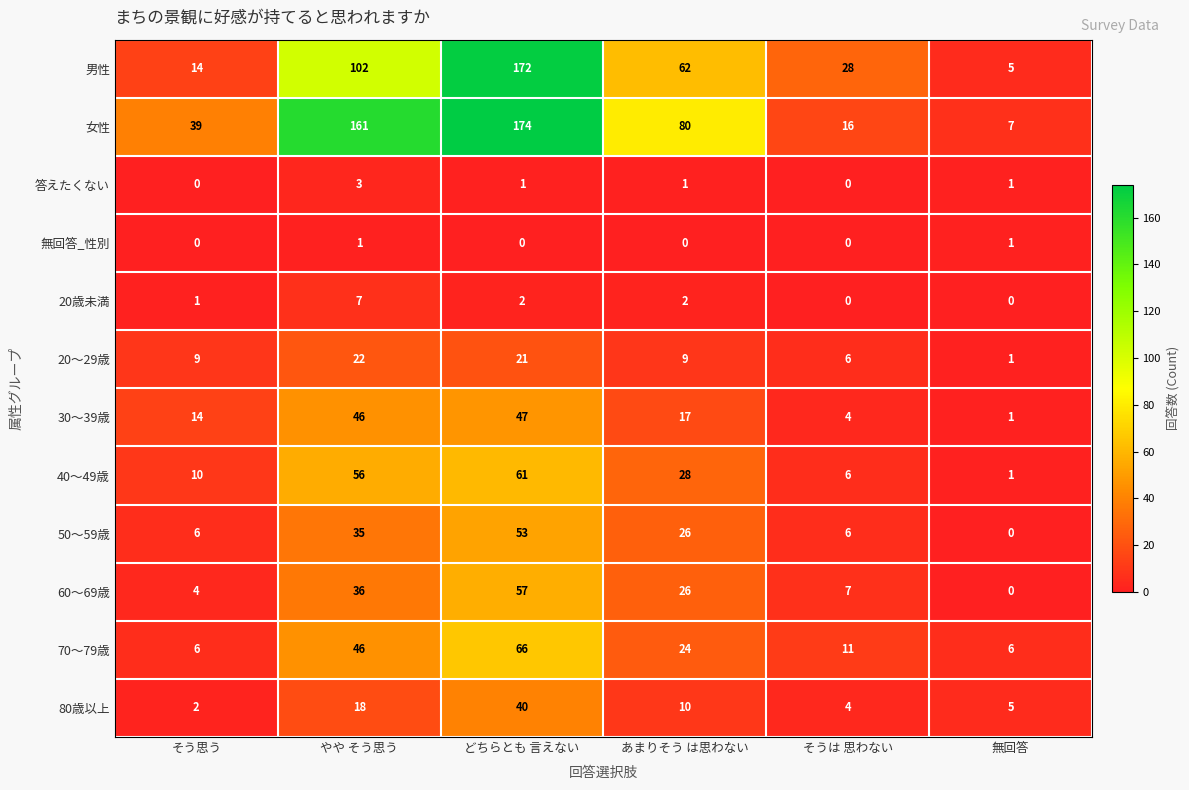

At which label is 40～49歳 closest to 31?

あまりそう は思わない